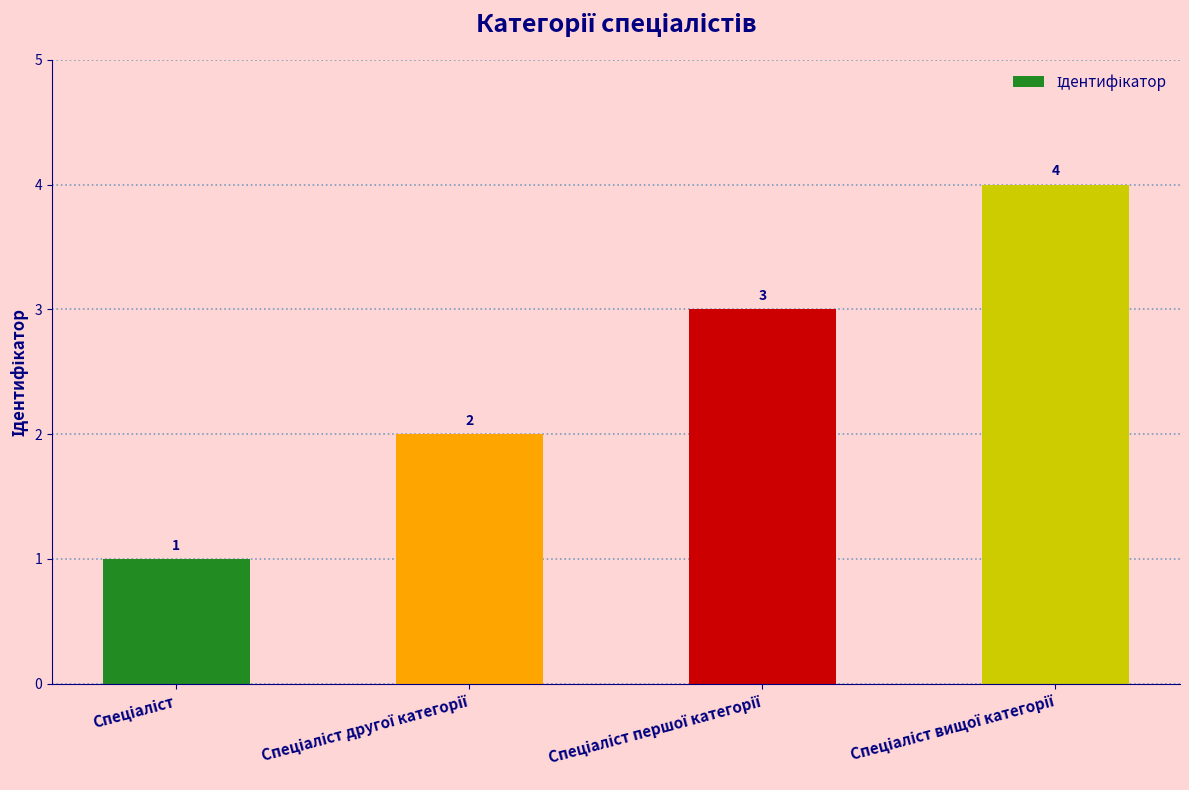

How many values are between 2 and 4?

3